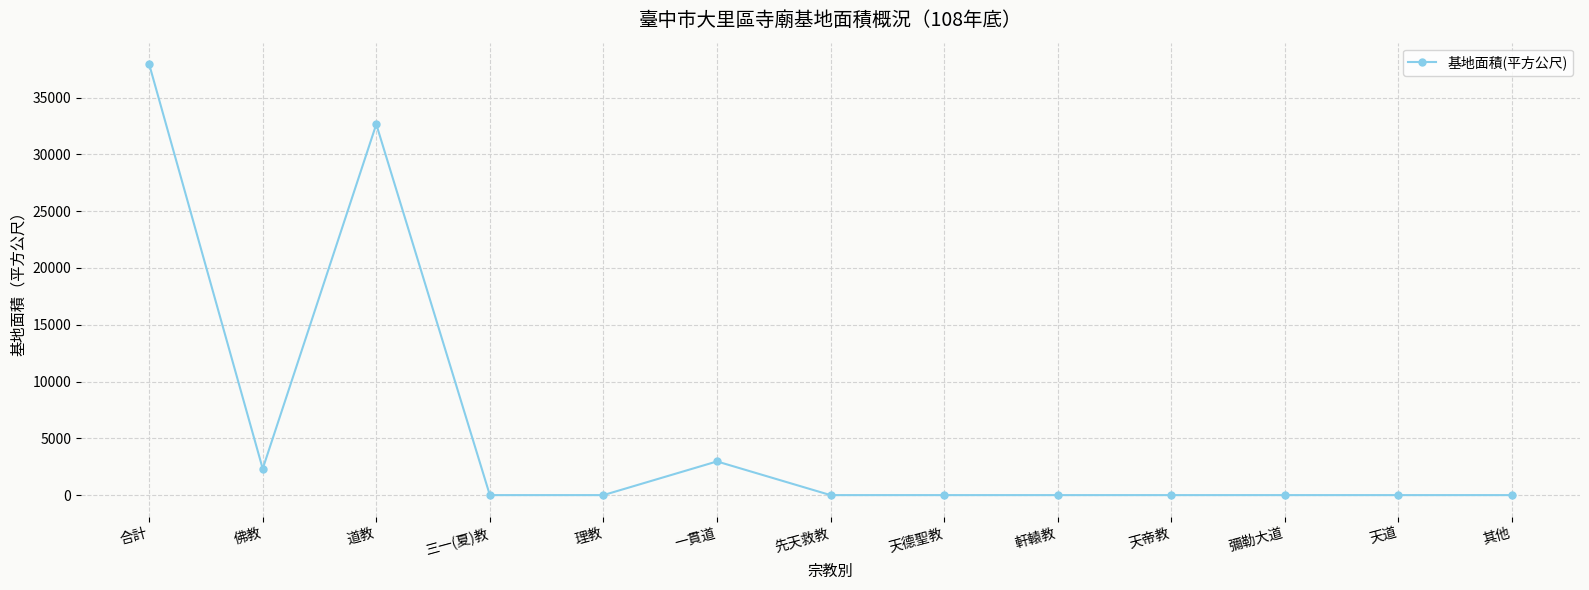

What is the maximum value shown in the chart?

37932.4